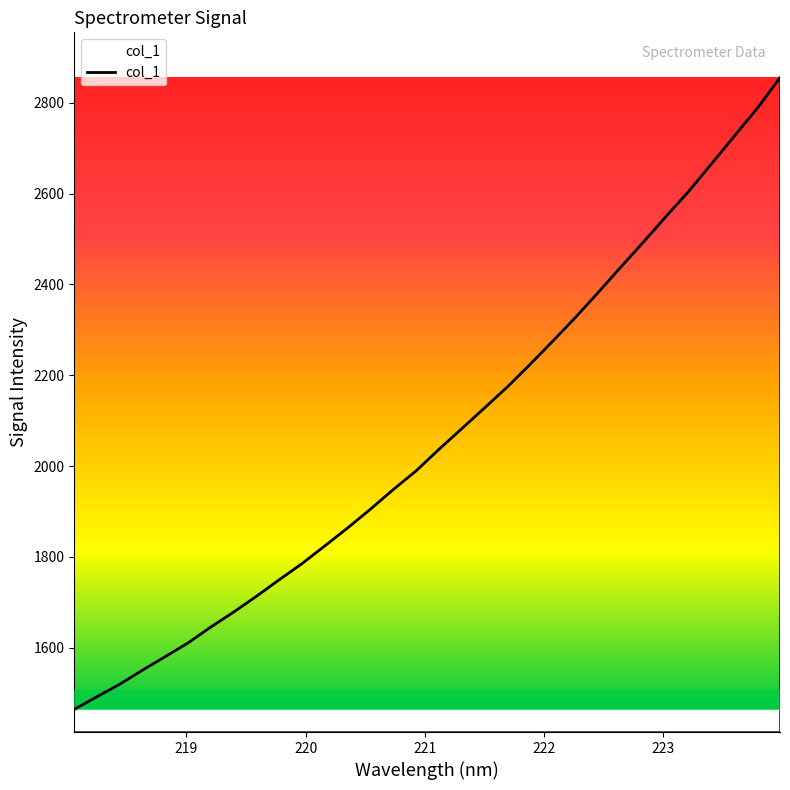

Is this an area chart (filled region under the line)?

No